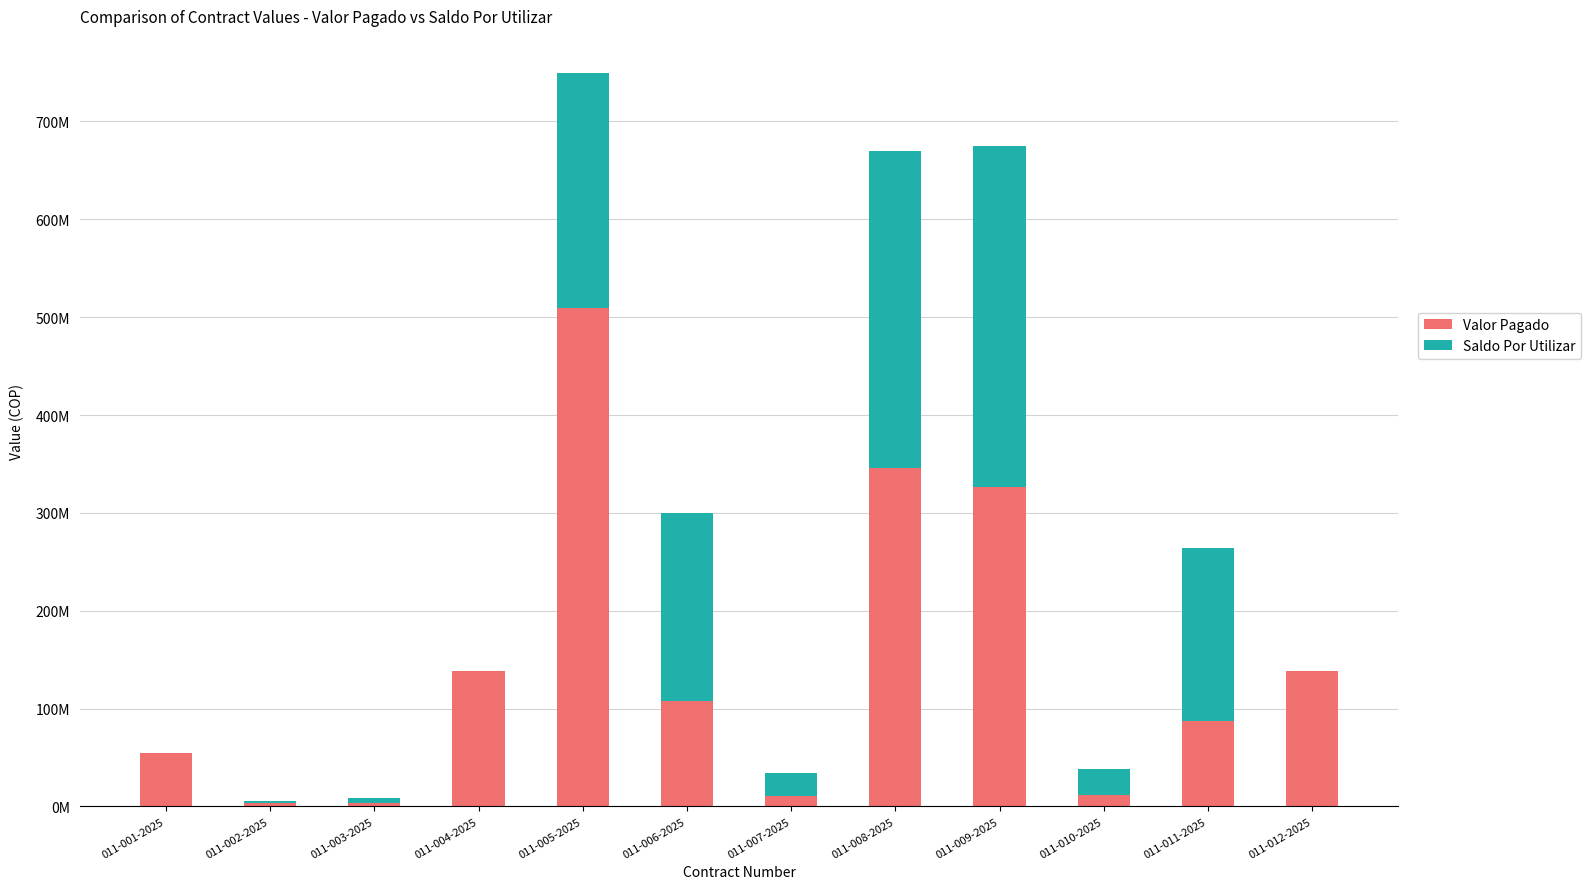

What is the label of the 8th bar from the left?

011-008-2025